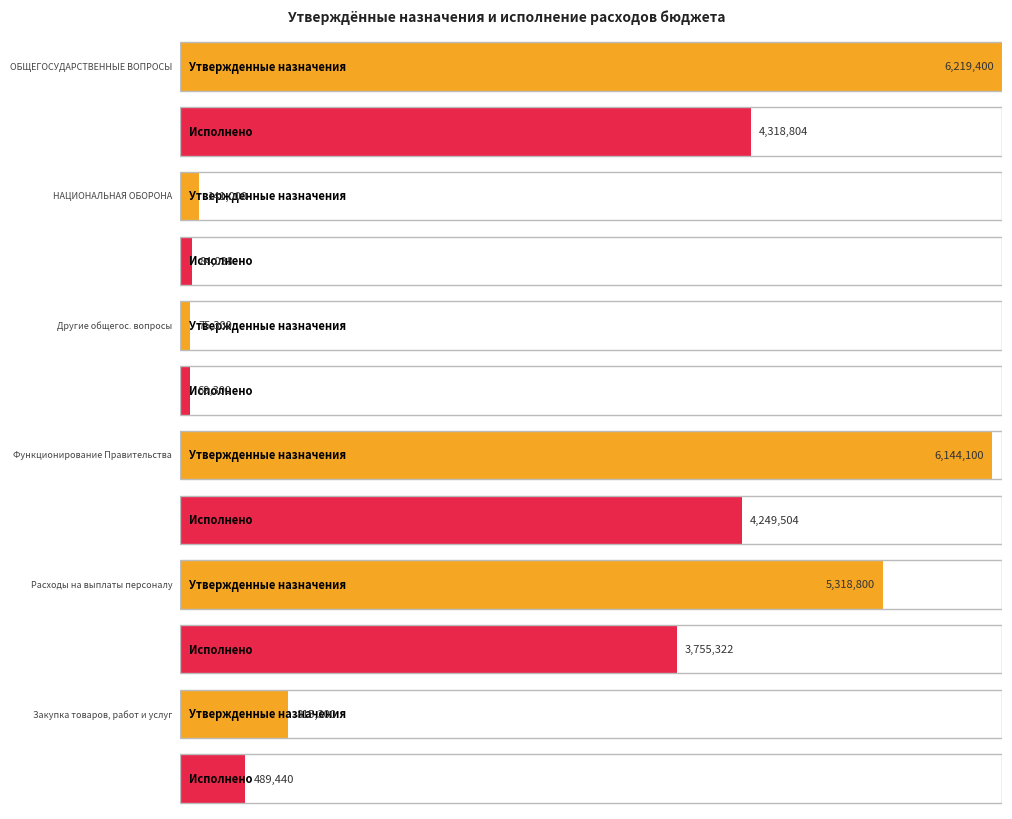

How many bars are there in each group?

2